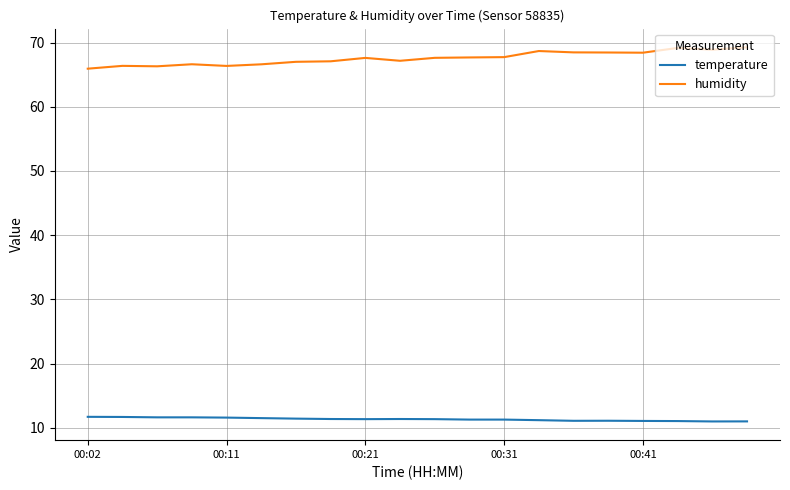

True or false: temperature and humidity intersect in this chart.

False